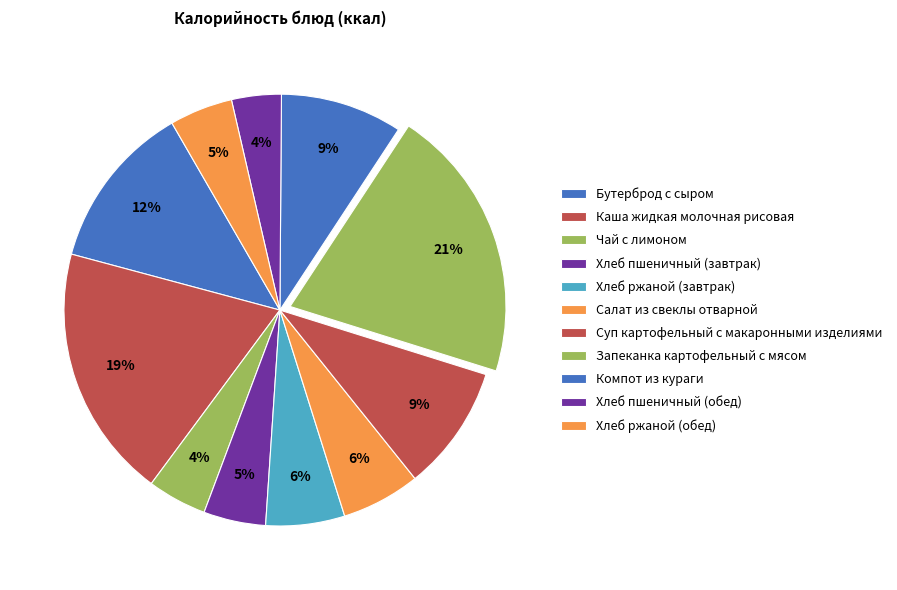

Which category has the biggest portion of the pie?

Запеканка картофельный с мясом